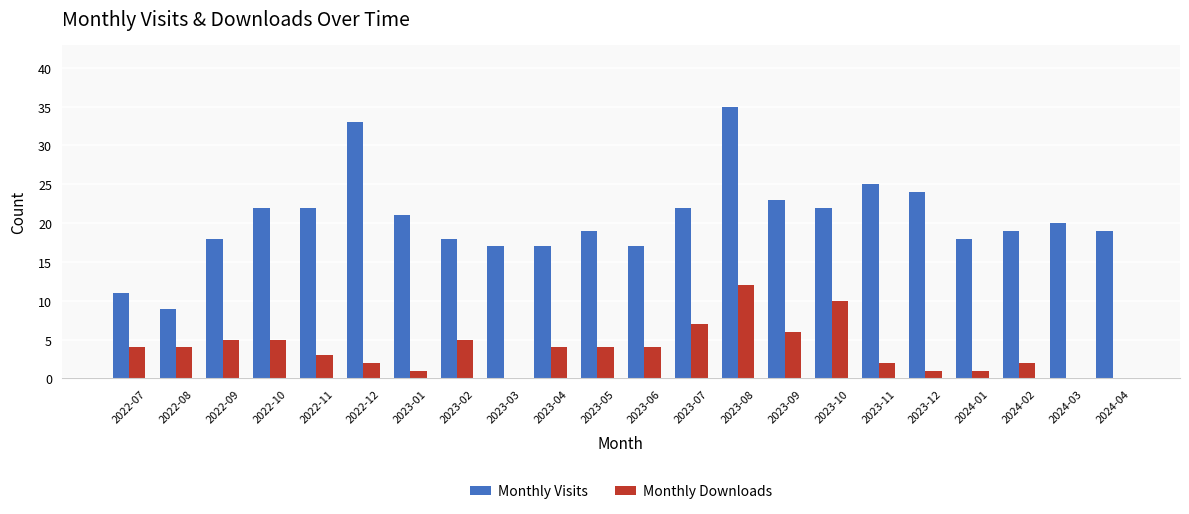

What is the sum of the Monthly Visits values at 2024-02 and 2022-11?

41